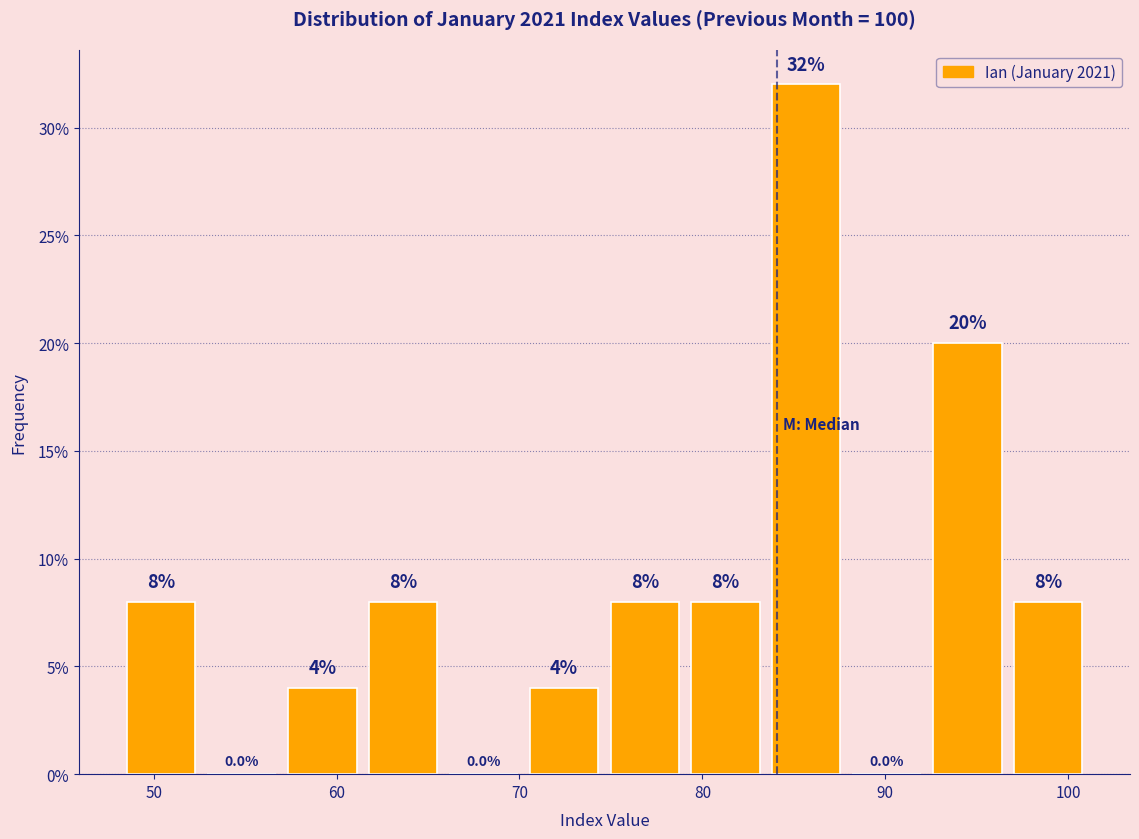

Reading left to right, list every bar in this chart as the range it spans on the x-axis followed by its height. The bar edges are not printed on the chart, so give them approximately, as read against the axis.

48 to 53: 8.0
53 to 57: 0.0
57 to 61: 4.0
61 to 66: 8.0
66 to 70: 0.0
70 to 75: 4.0
75 to 79: 8.0
79 to 83: 8.0
83 to 88: 32.0
88 to 92: 0.0
92 to 97: 20.0
97 to 101: 8.0